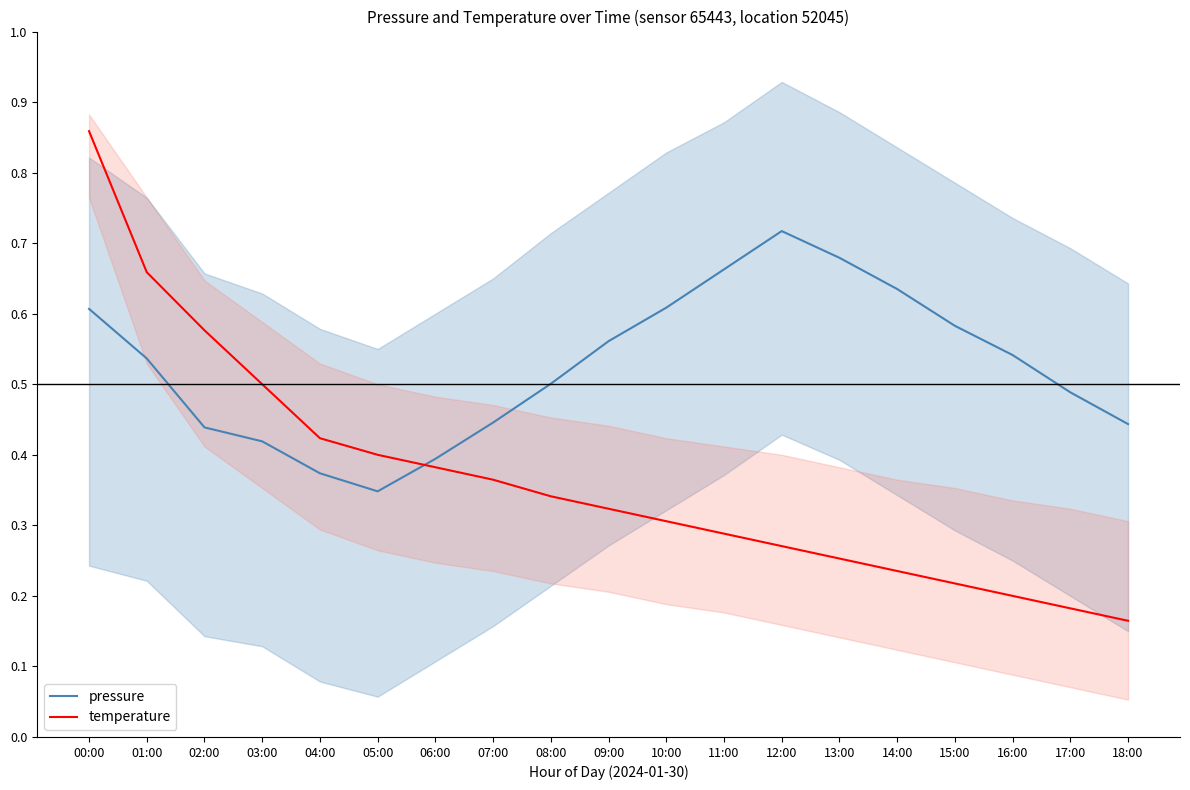

What is the sum of the temperature values at 15:00 and 13:00?

0.5